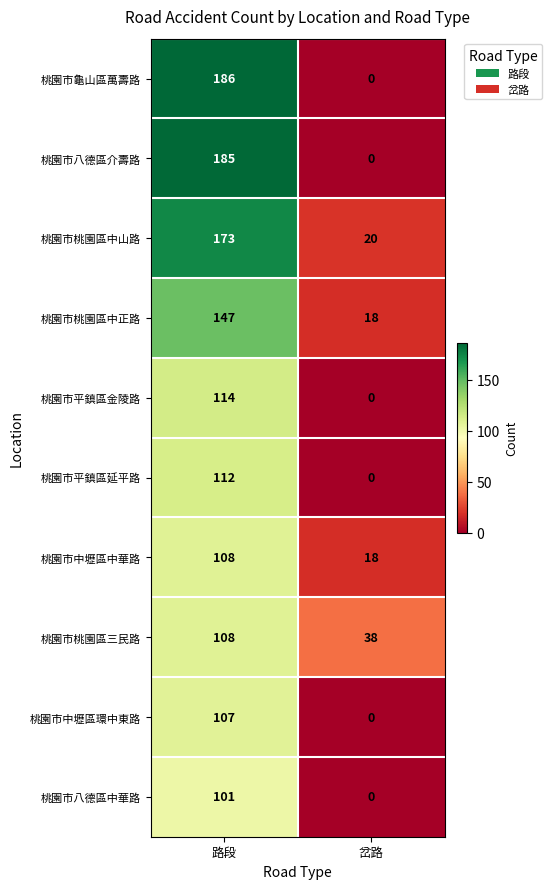

Rank the categories by 桃園市桃園區中正路 value from highest to lowest.

路段, 岔路